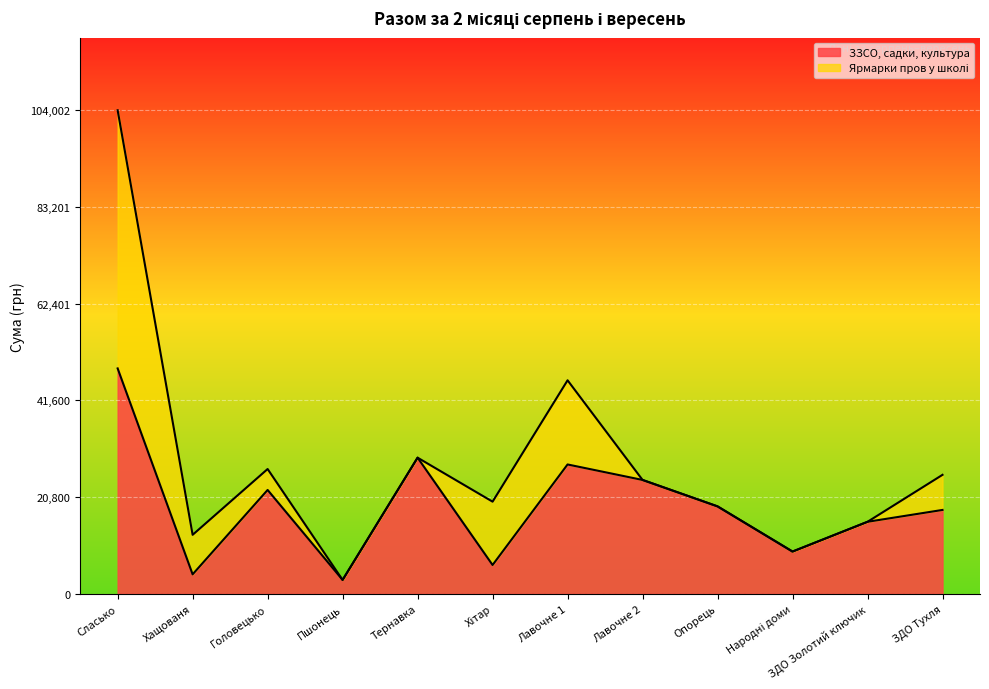

Reading left to right, extract all data points from this chart.

48485	4200	22350	3000	29290	6210	27830	24500	18817	9100	15500	18050